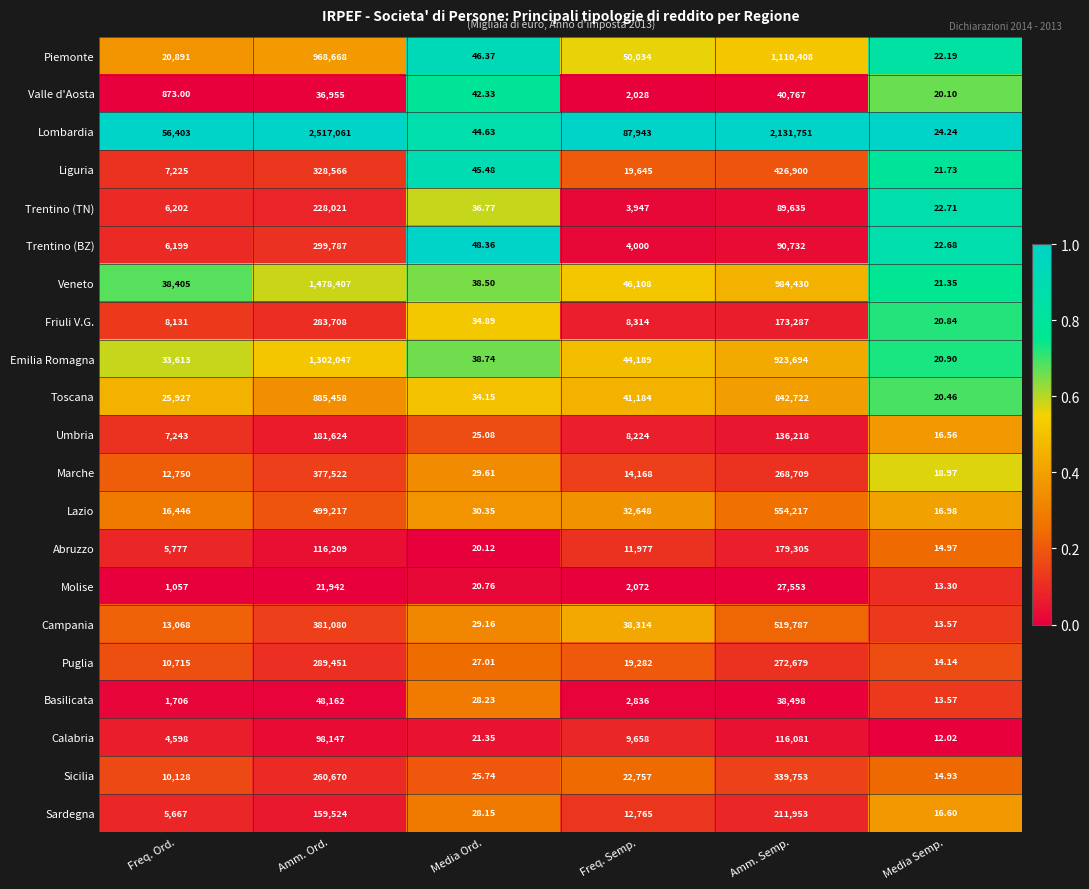

Which series has the largest total across all categories?

Lombardia